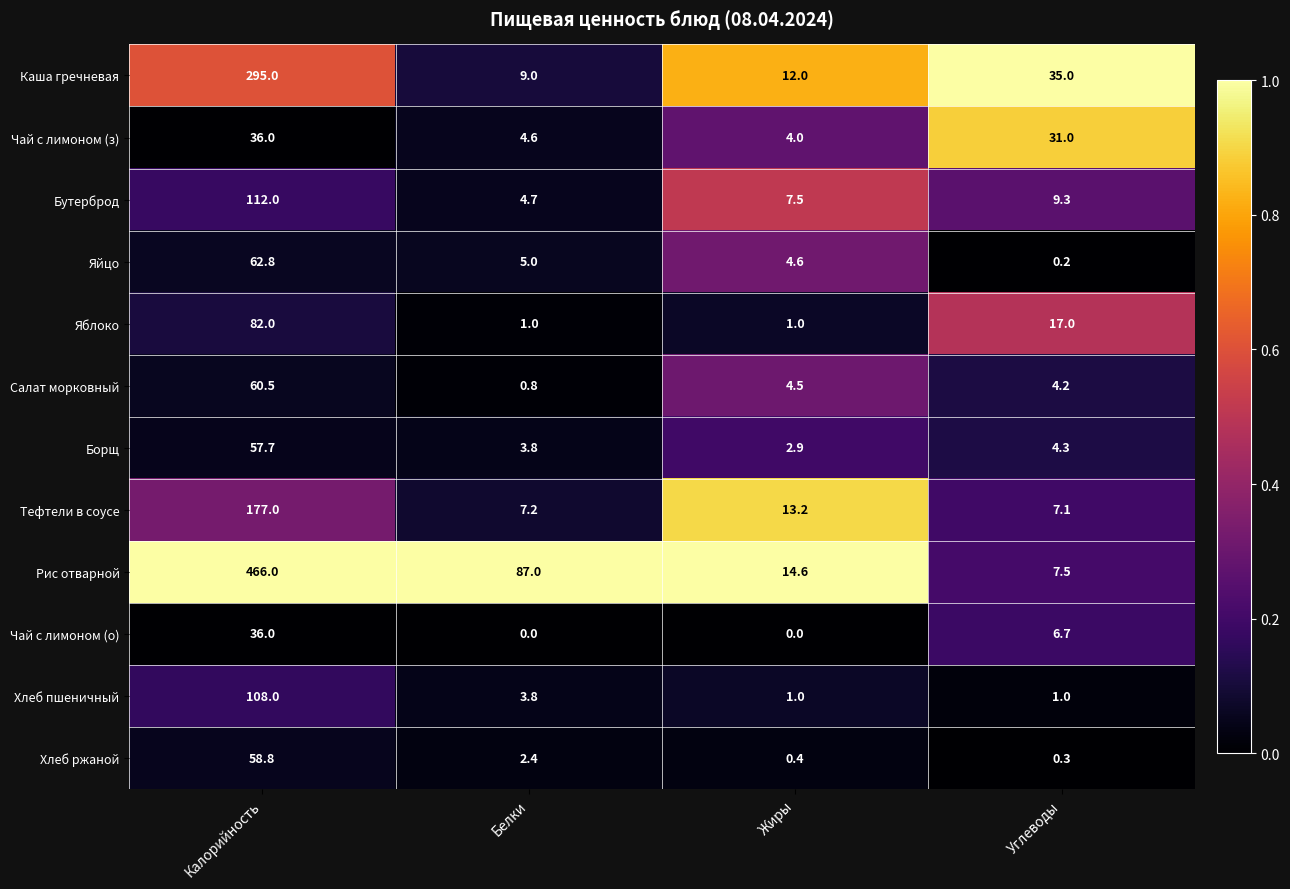

Where does the Чай с лимоном (з) series first go above 31?

Калорийность